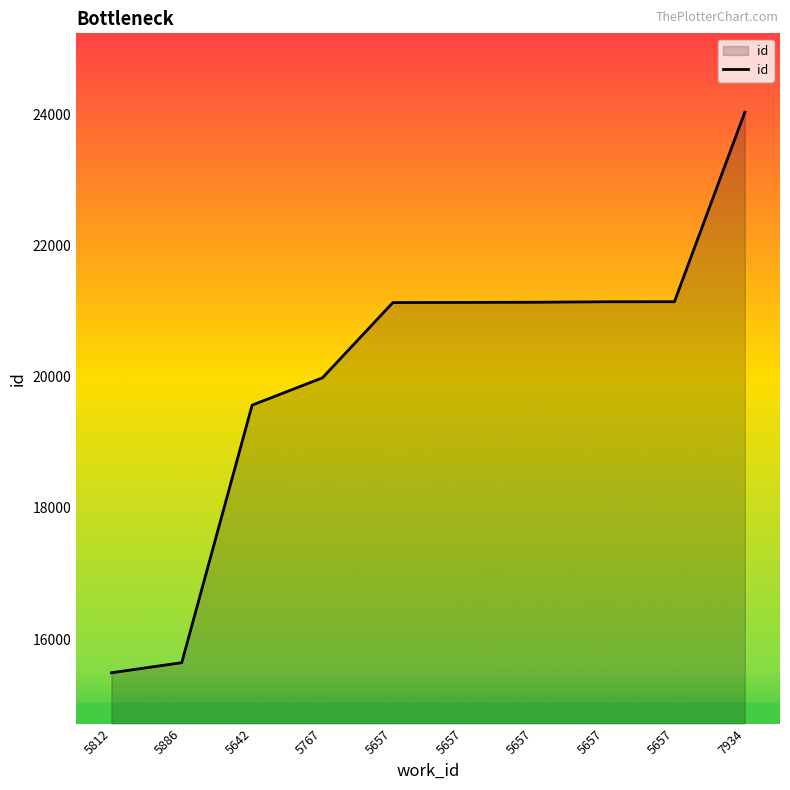

Read the value at 5657.

21141